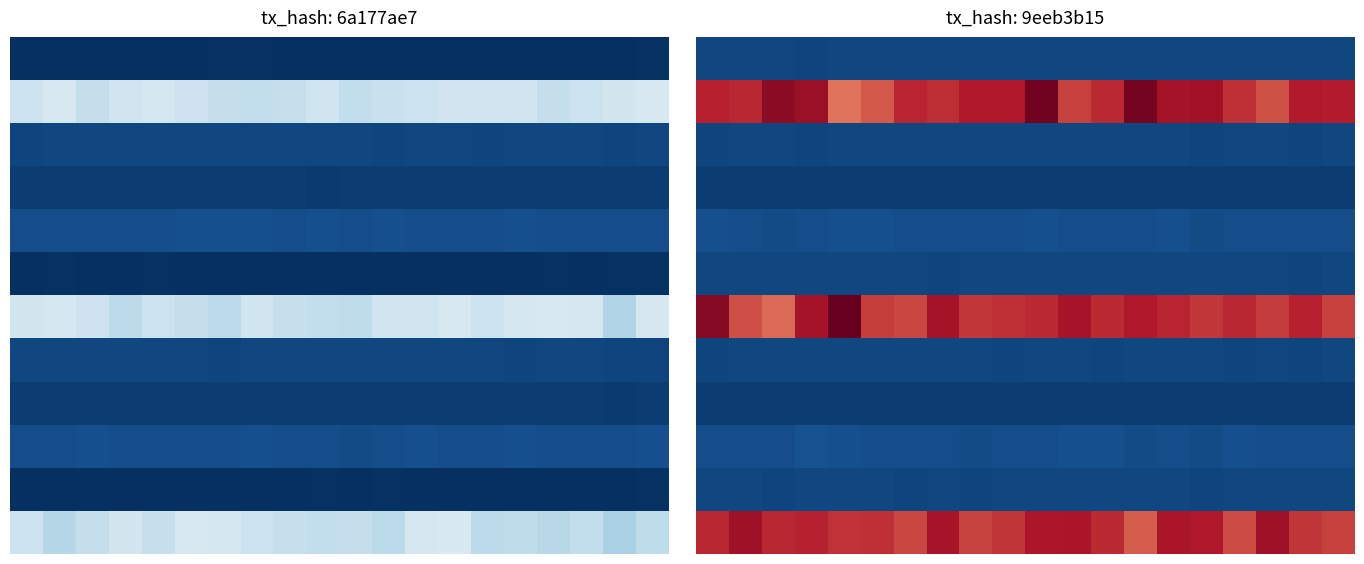

Between 4 and 9, which is larger?

4